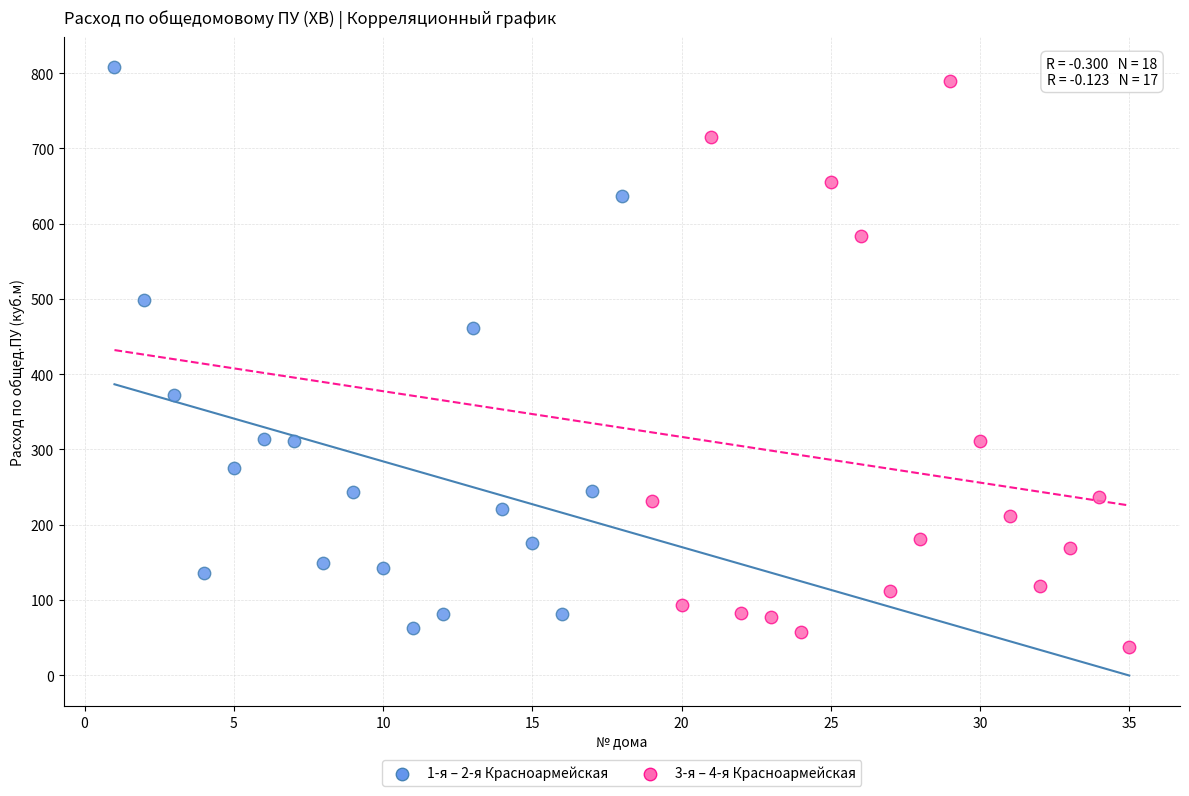

What are all the series names shown in the legend?

1-я – 2-я Красноармейская, 3-я – 4-я Красноармейская